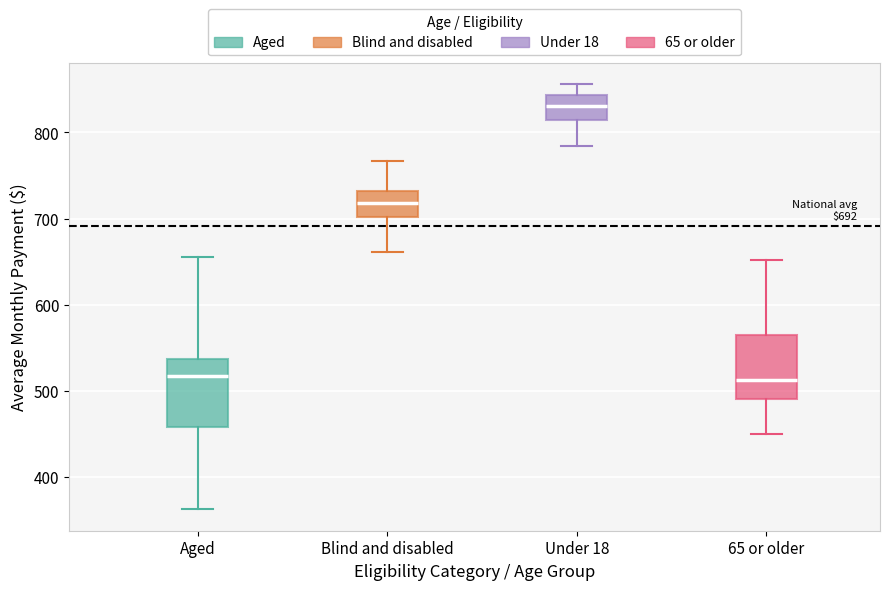

Which box's median line is the highest?

Under 18